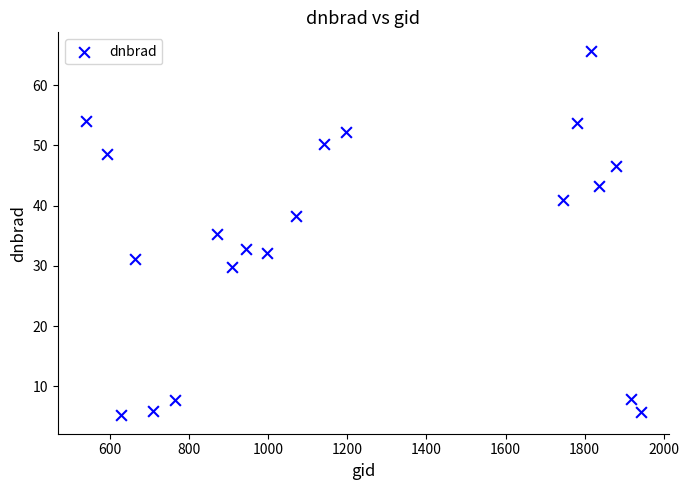

What is the range of X values (max minus min)?

1404.0